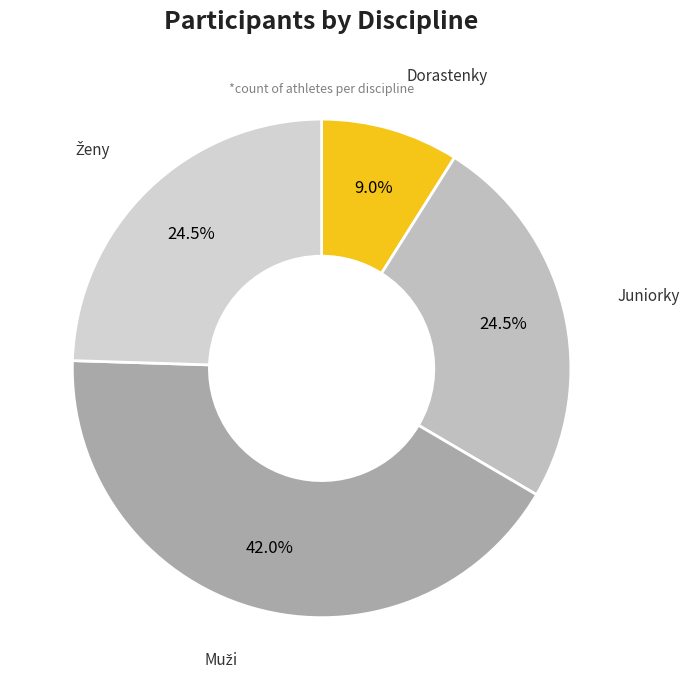

Which category has the smallest portion of the pie?

Dorastenky